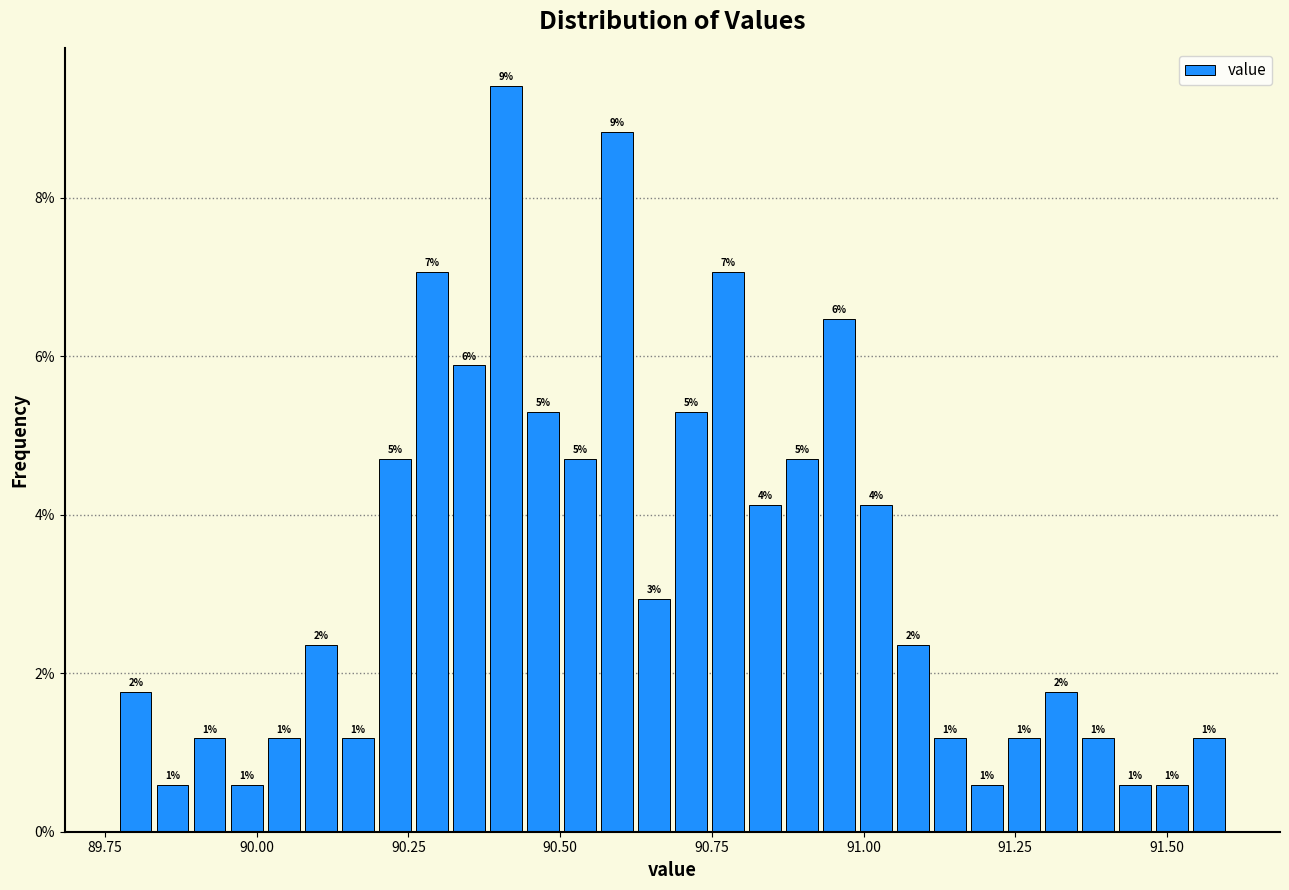

Read against the x-axis, roughly where is the centre of the tallest bar?

90.40